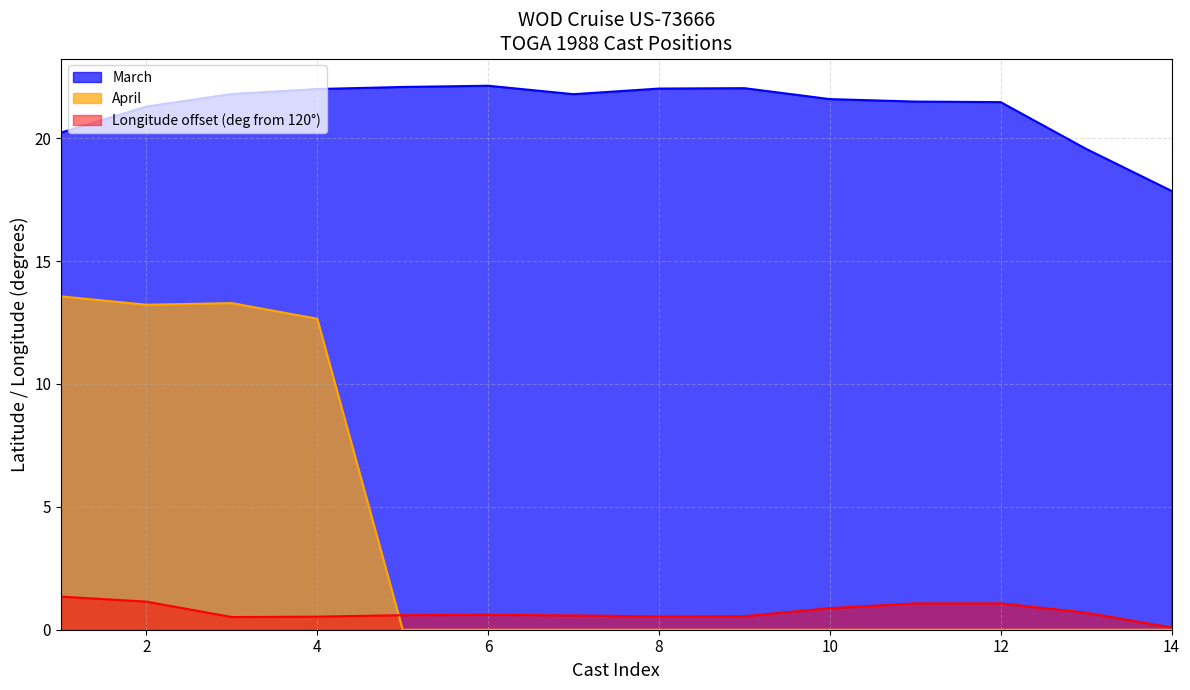

True or false: Longitude and April intersect in this chart.

True